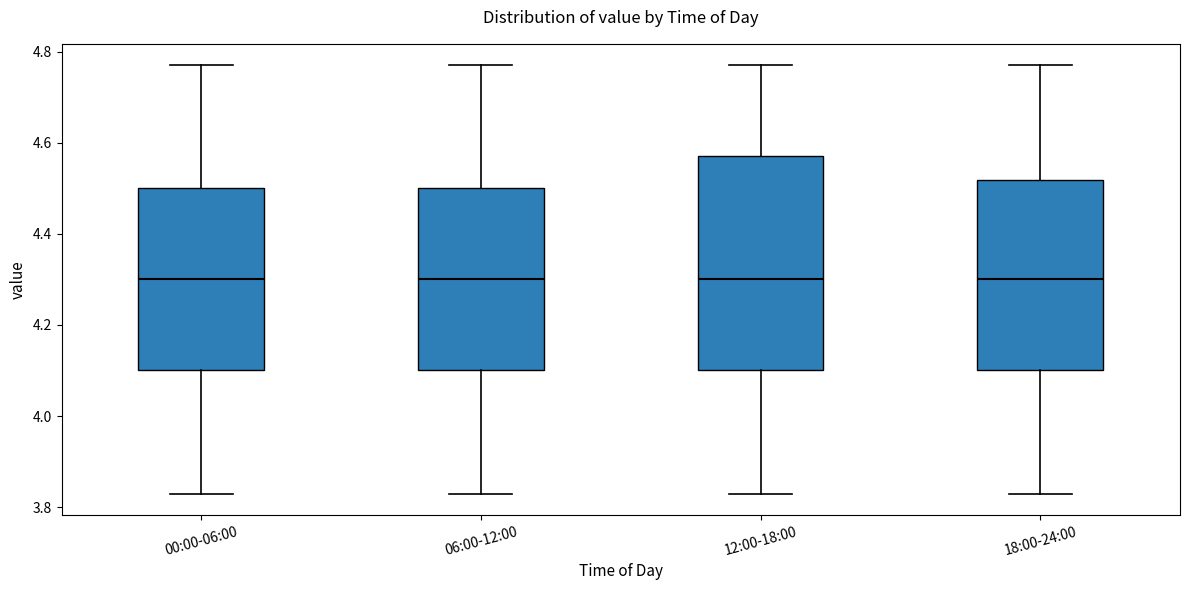

Comparing the boxes themselves (not the whiskers), which one is the tallest?

12:00-18:00